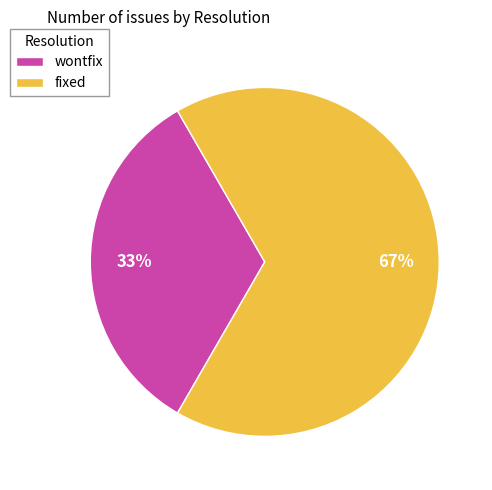

Which slice represents more than half of the pie?

fixed